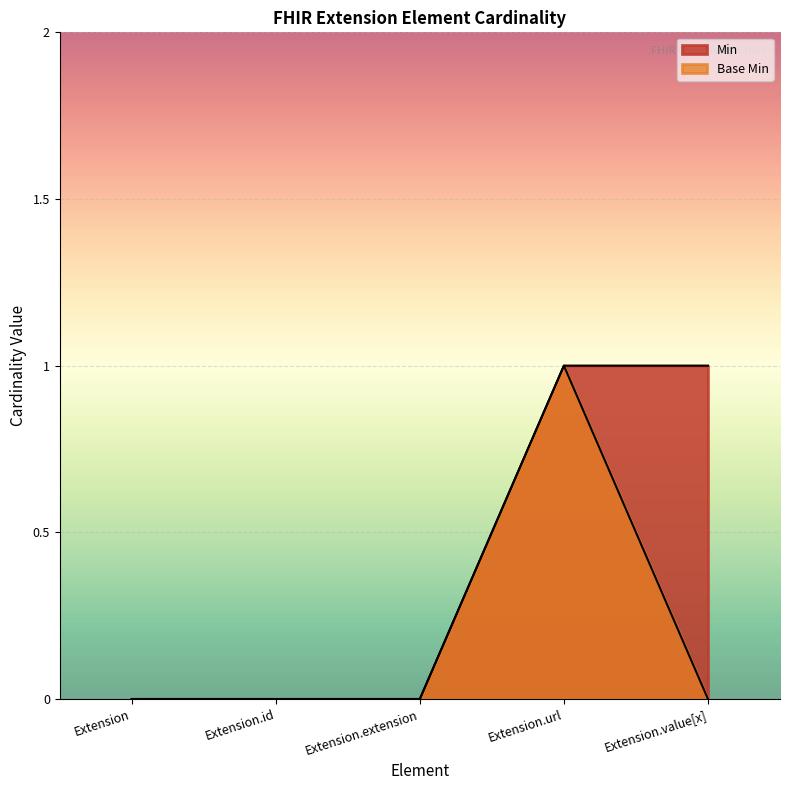

Reading left to right, transcribe all the data shown in this chart.

Min: 0	0	0	1	1
Base Min: 0	0	0	1	0